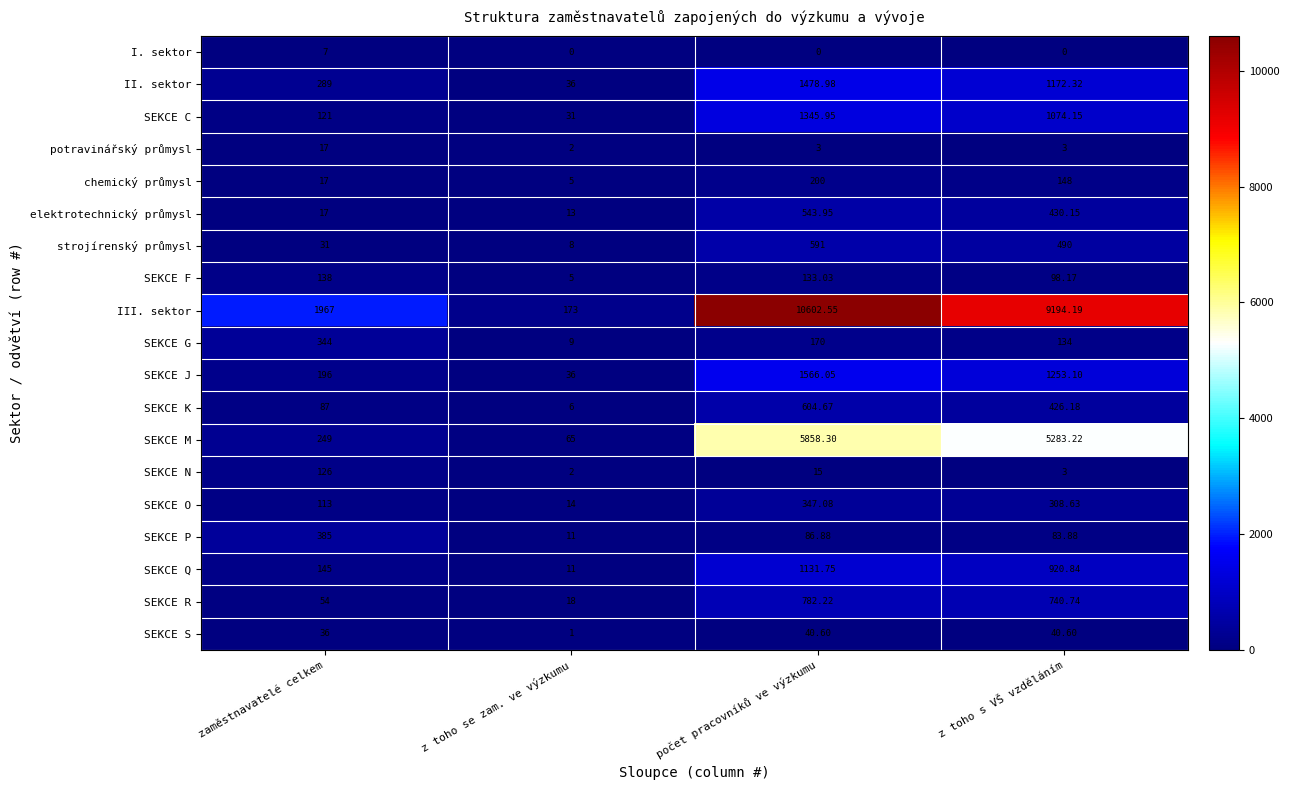

Where does the SEKCE N series first go above 15?

zaměstnavatelé celkem